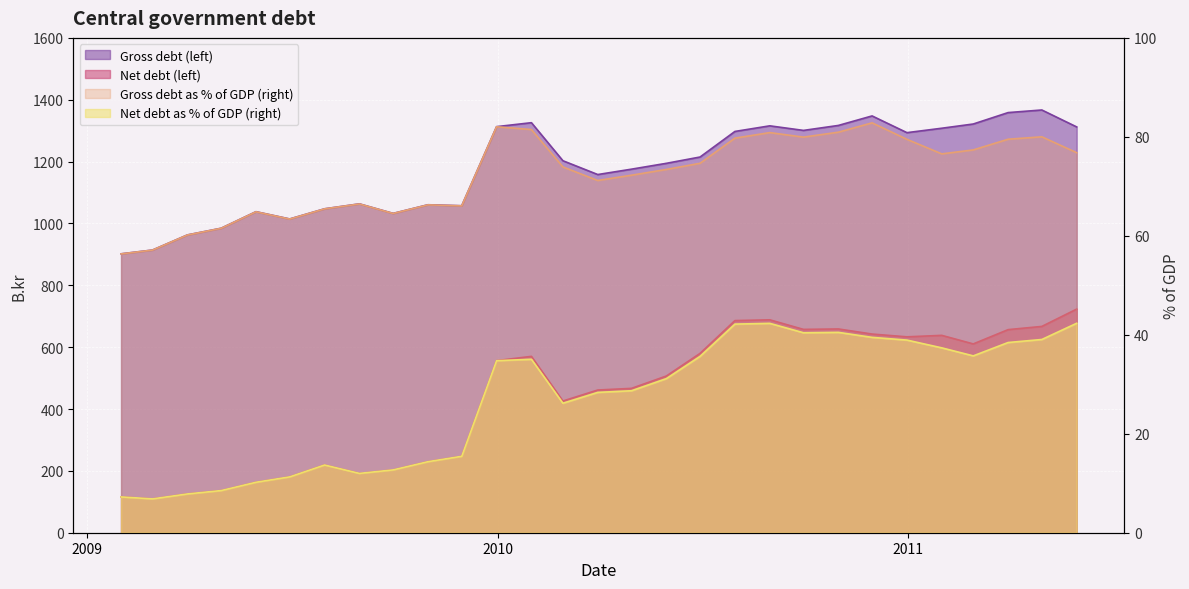

True or false: Net debt (left) and Gross debt as % of GDP (right) cross at least once.

False